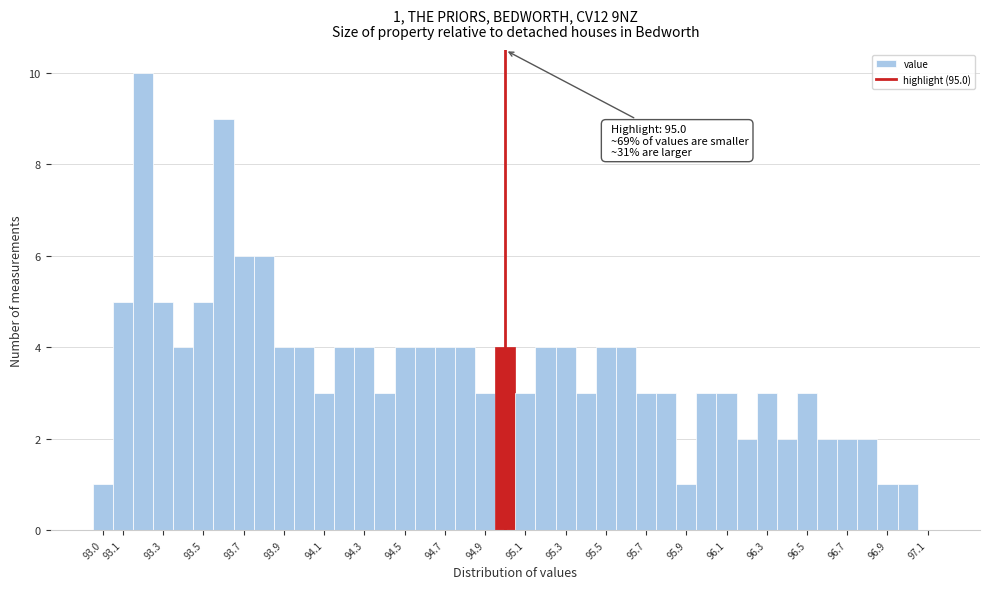

Which range on the x-axis has the tallest bar?

93.15 to 93.25